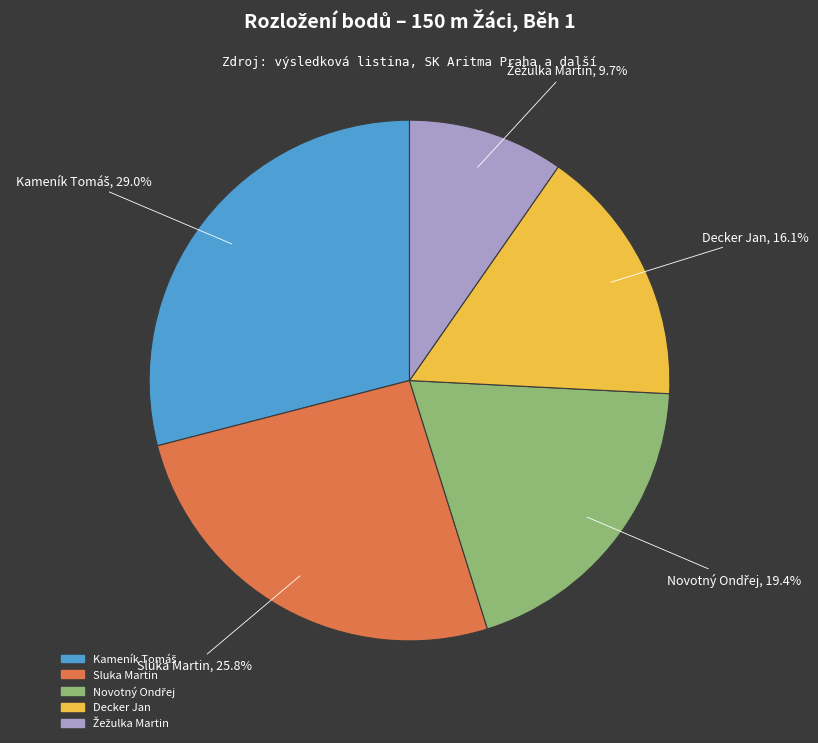

How much of the chart is everything except Decker Jan?

83.9%